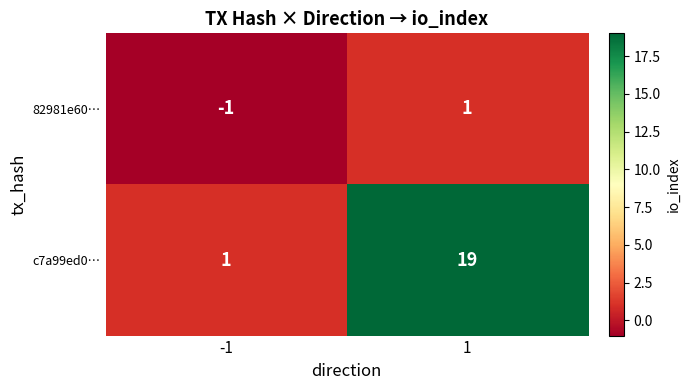

How many distinct data groups are displayed?

2